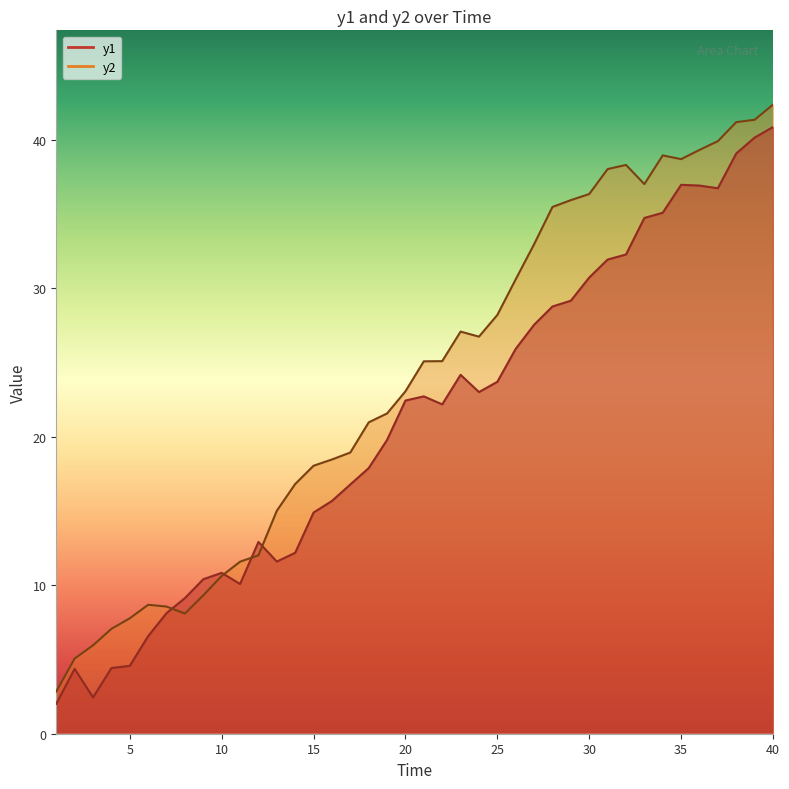

Reading left to right, list all the values displayed in this chart.

y1: 2.0	4.4	2.4	4.4	4.6	6.6	8.1	9.1	10.4	10.8	10.1	12.9	11.6	12.2	14.9	15.7	16.8	17.9	19.8	22.4	22.7	22.2	24.2	23.0	23.7	25.9	27.5	28.8	29.1	30.7	31.9	32.3	34.7	35.1	37.0	36.9	36.7	39.1	40.1	40.8
y2: 2.8	5.1	6.0	7.1	7.8	8.7	8.6	8.1	9.3	10.6	11.6	12.0	15.0	16.8	18.0	18.5	18.9	21.0	21.6	23.1	25.1	25.1	27.1	26.7	28.2	30.6	33.0	35.5	35.9	36.3	38.0	38.3	37.0	38.9	38.7	39.3	39.9	41.2	41.3	42.4